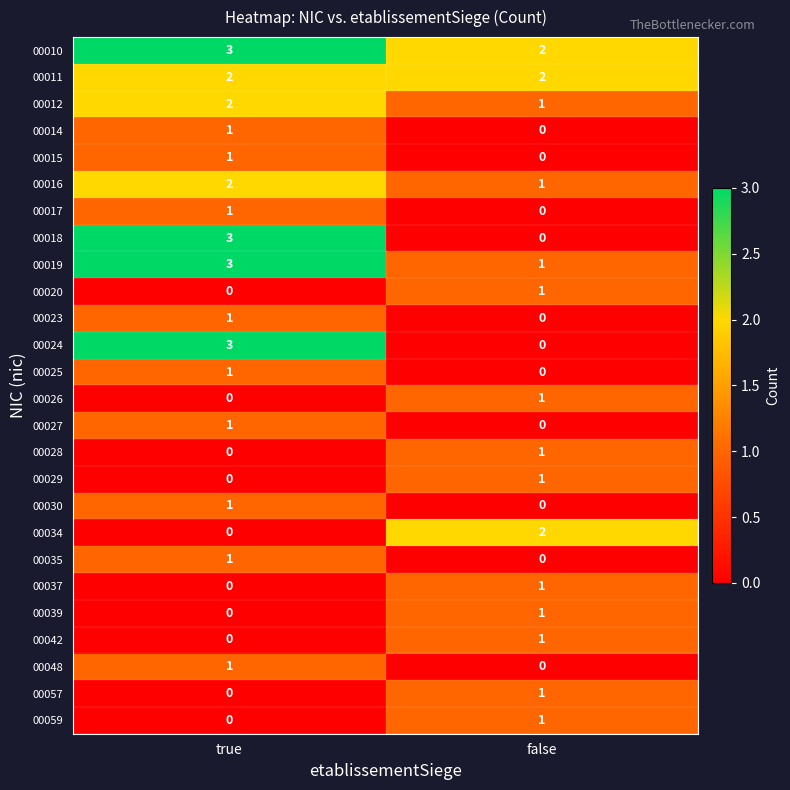

What is the difference between the highest and lowest values at true?

3